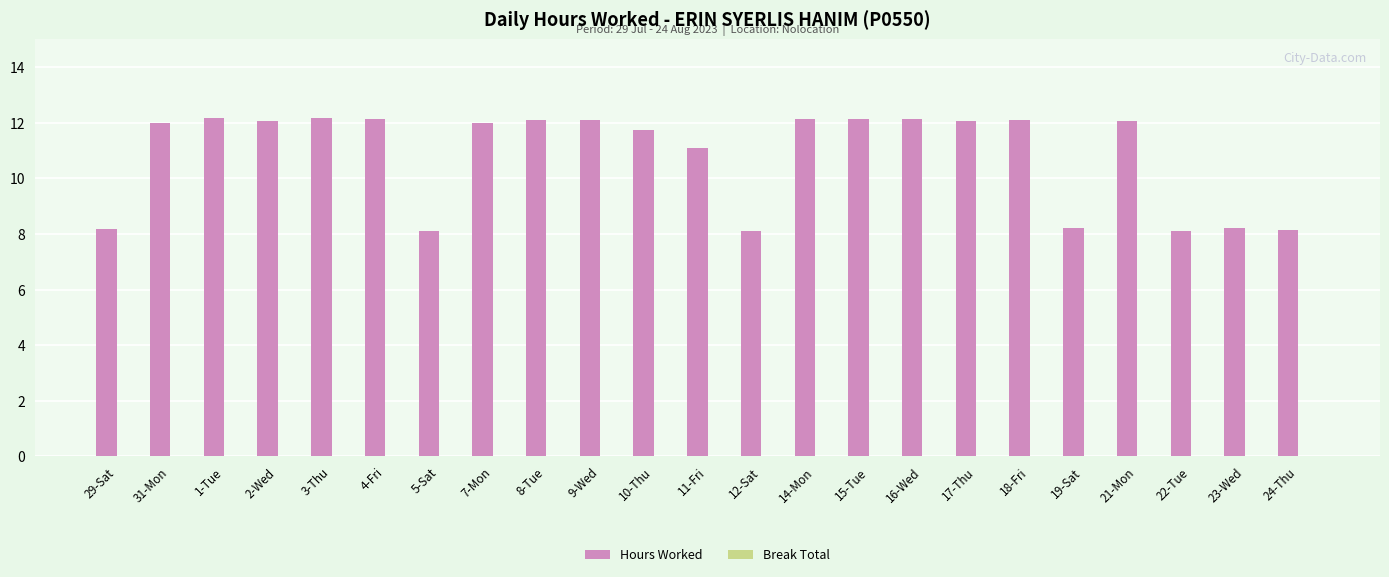

What position from the right is 29-Sat?

23